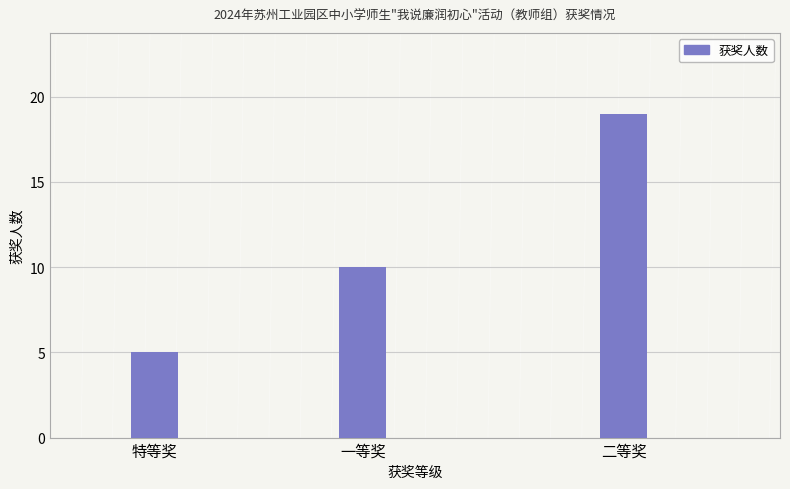

Count the values in the range 5 to 19.

3